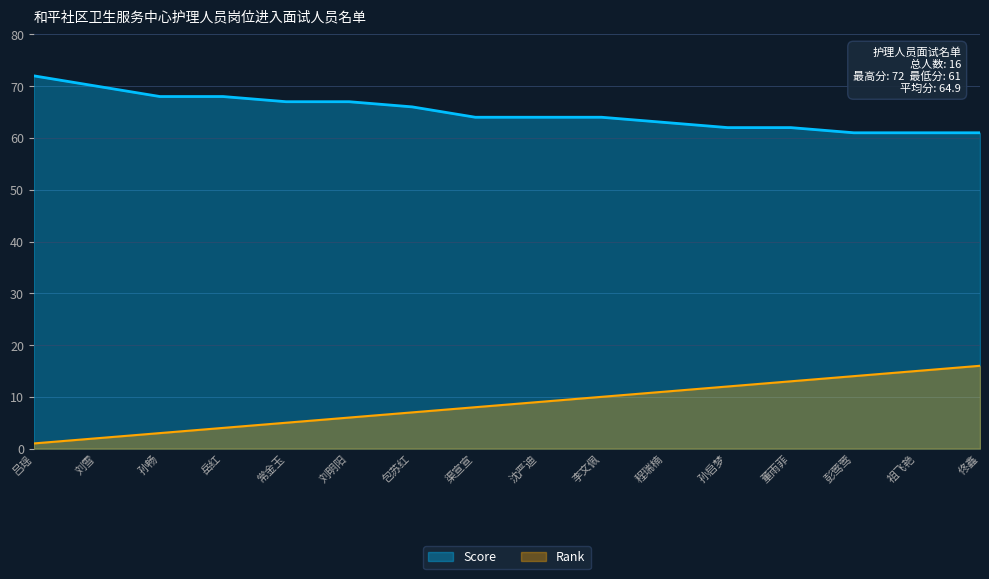

What are all the series names shown in the legend?

Score, Rank